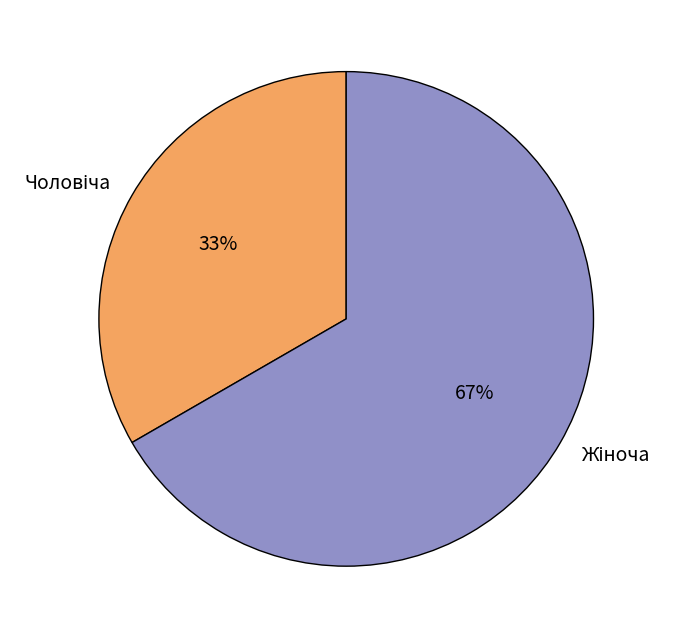

To the nearest percent, what is the average slice percentage?

50%